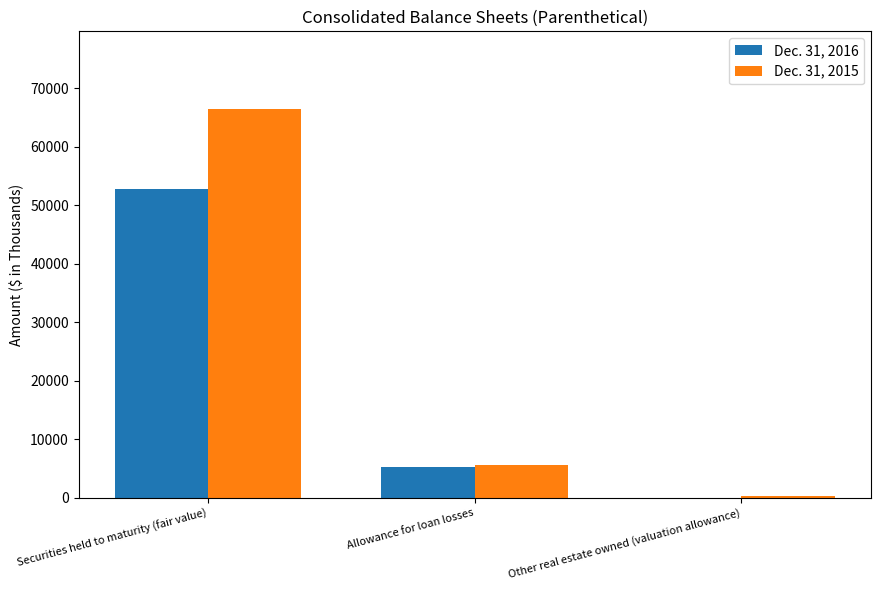

The Dec. 31, 2016 series shows 5321 at Allowance for loan losses. True or false?

True